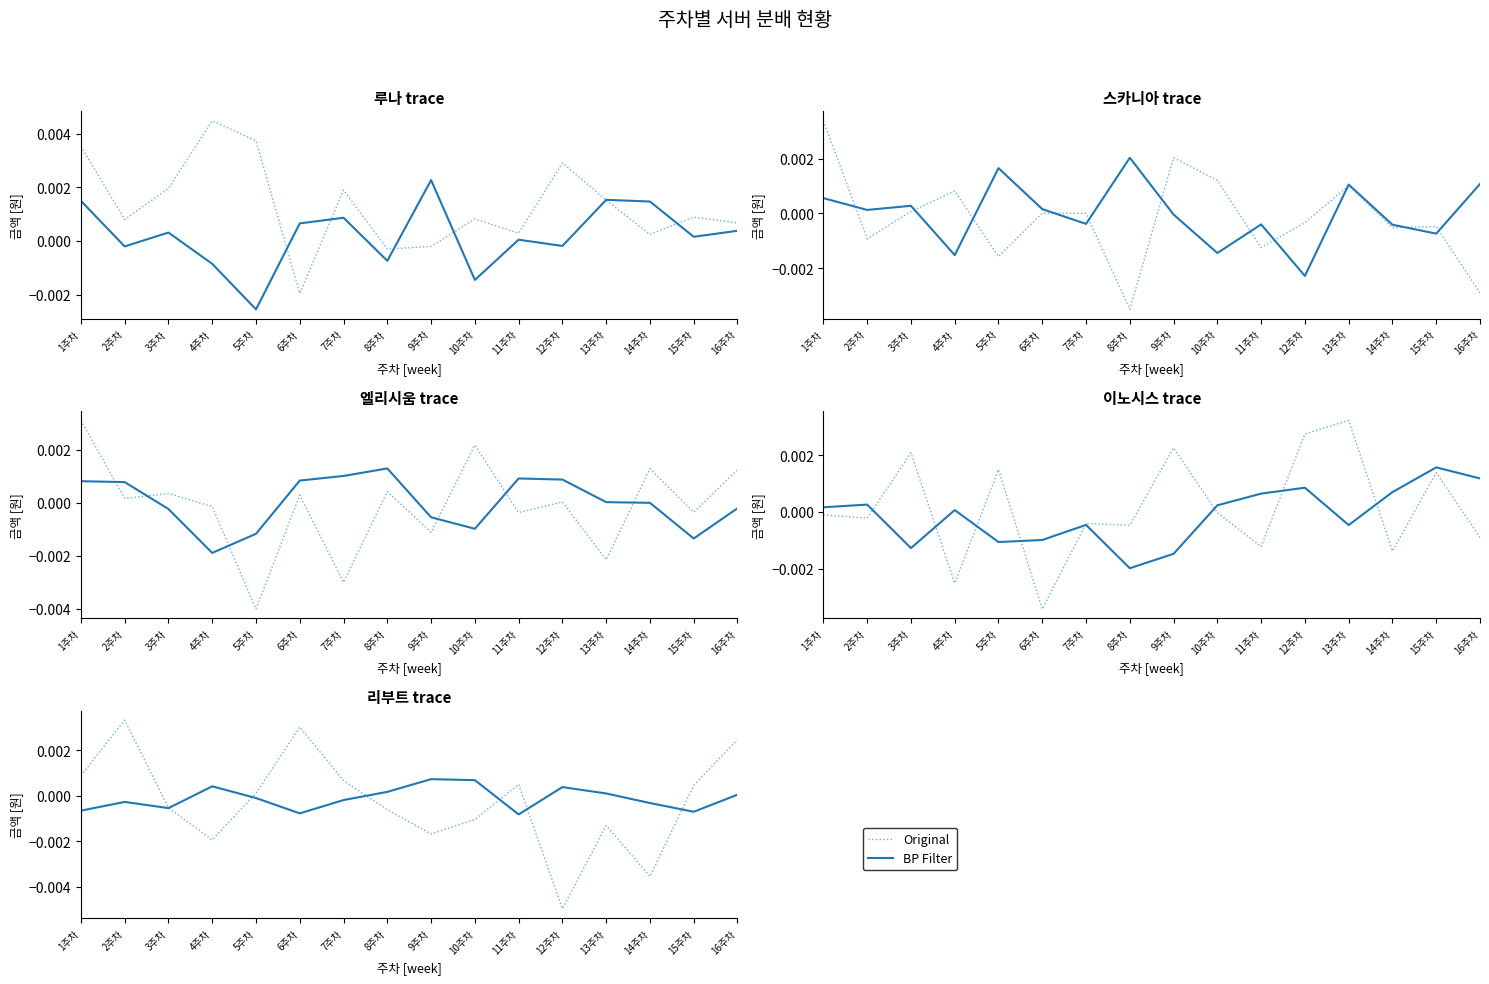

At how many categories does at least one series exceed 0?

13